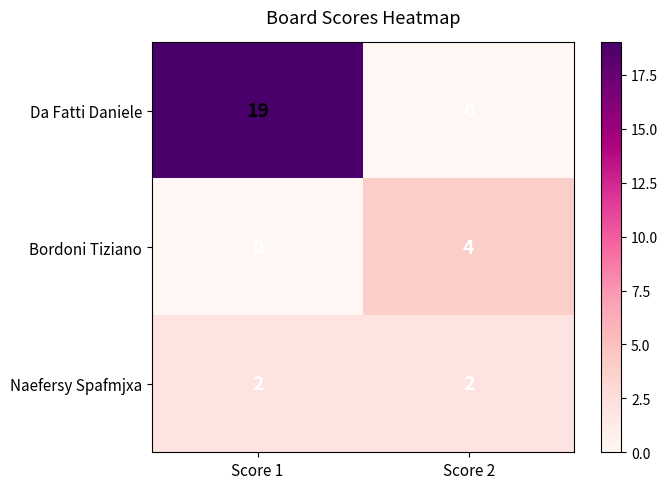

Reading right to left, list all the values displayed in this chart.

Da Fatti Daniele: Score 2=0	Score 1=19
Bordoni Tiziano: Score 2=4	Score 1=0
Naefersy Spafmjxa: Score 2=2	Score 1=2